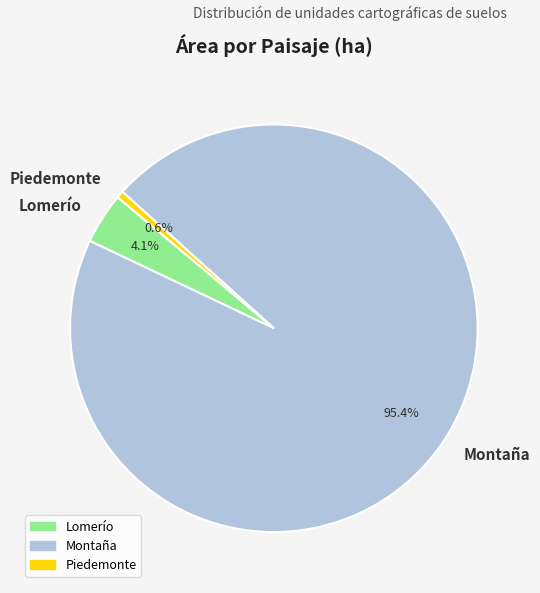

Rank the categories by value from lowest to highest.

Piedemonte, Lomerío, Montaña